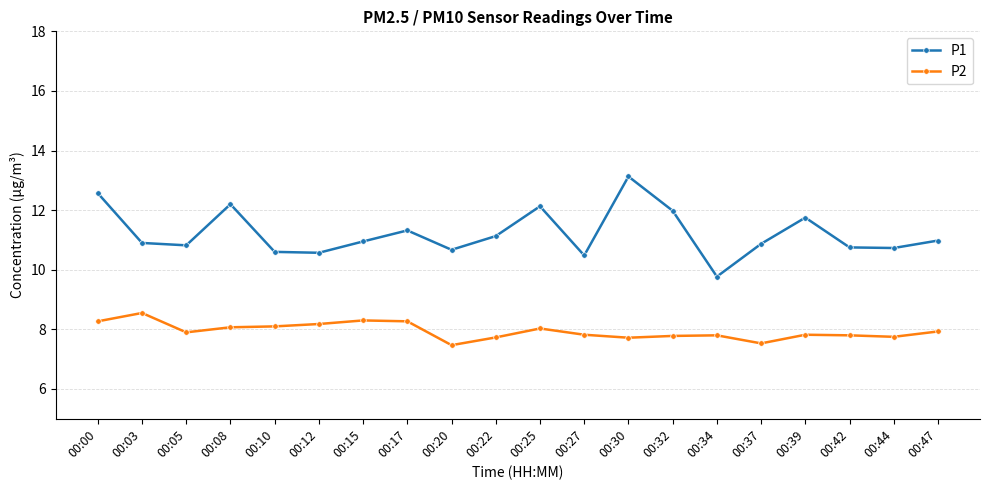

Which series changed the most between 00:30 and 00:42?

P1